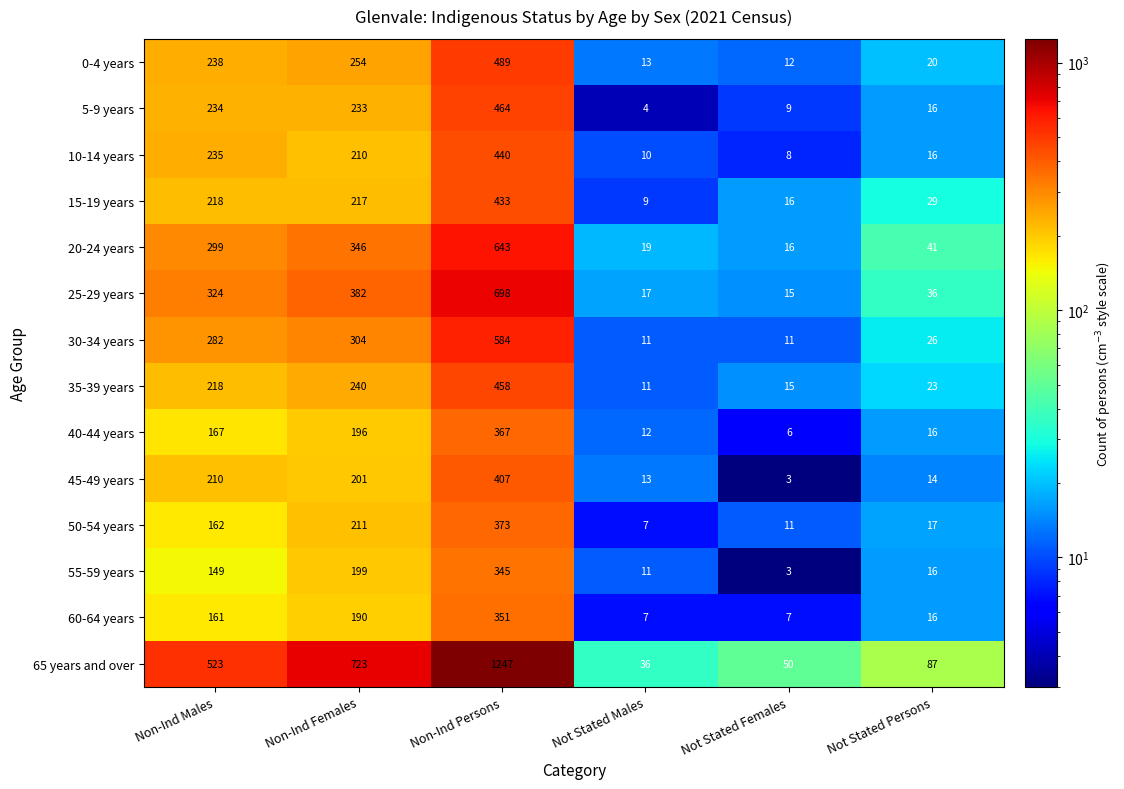

Which series has the largest total across all categories?

65 years and over